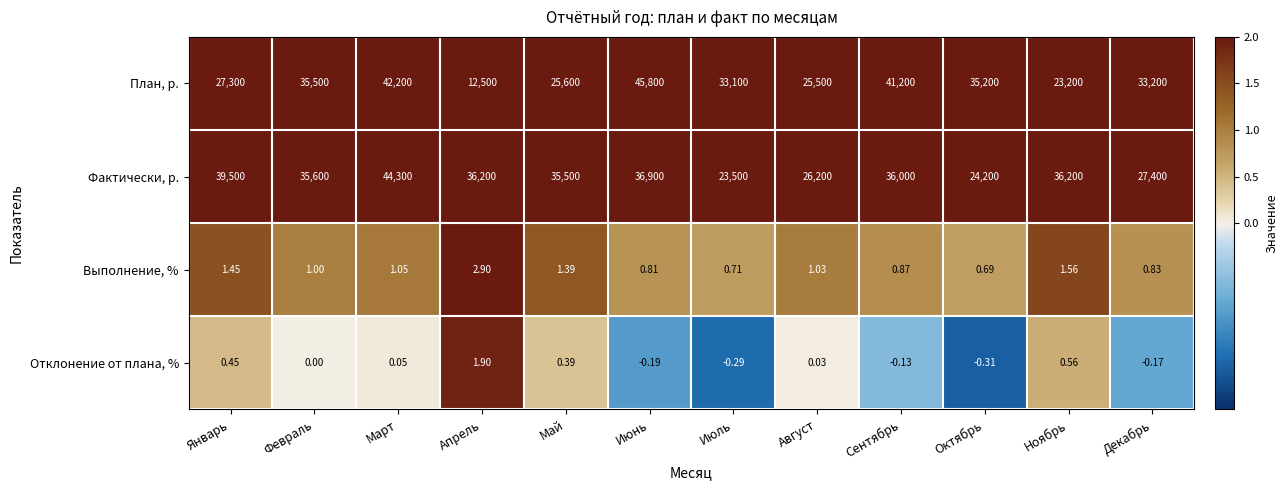

List the series in order of their peak value, lowest first.

Отклонение от плана, %, Выполнение, %, Фактически, р., План, р.